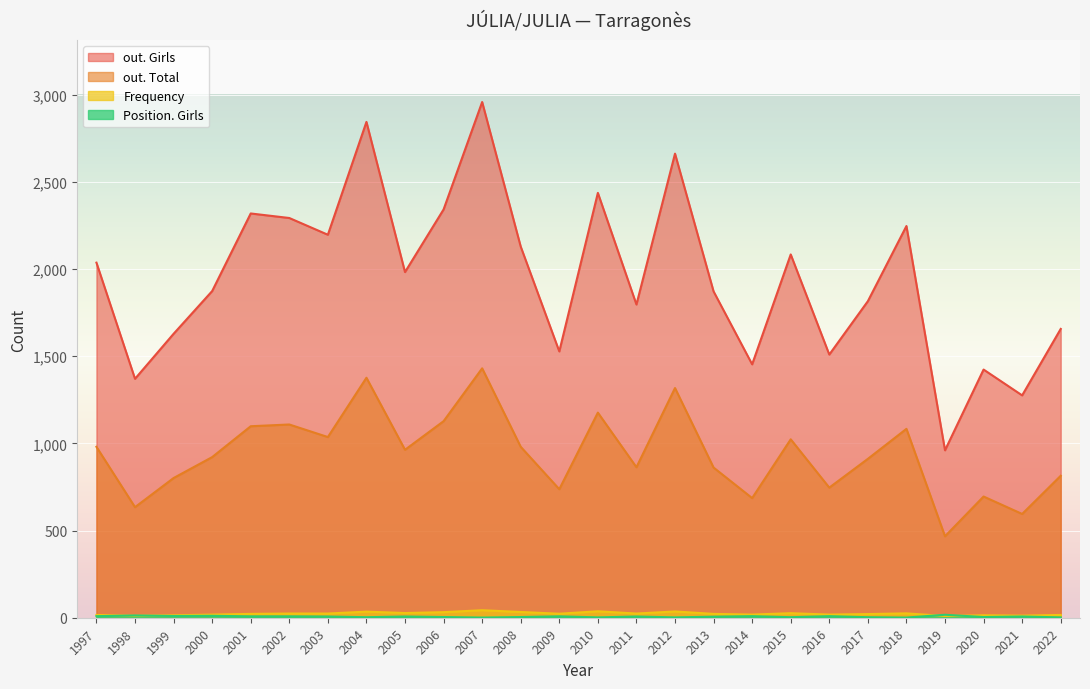

What is the value of the Frequency point at the 26th from the left?

16